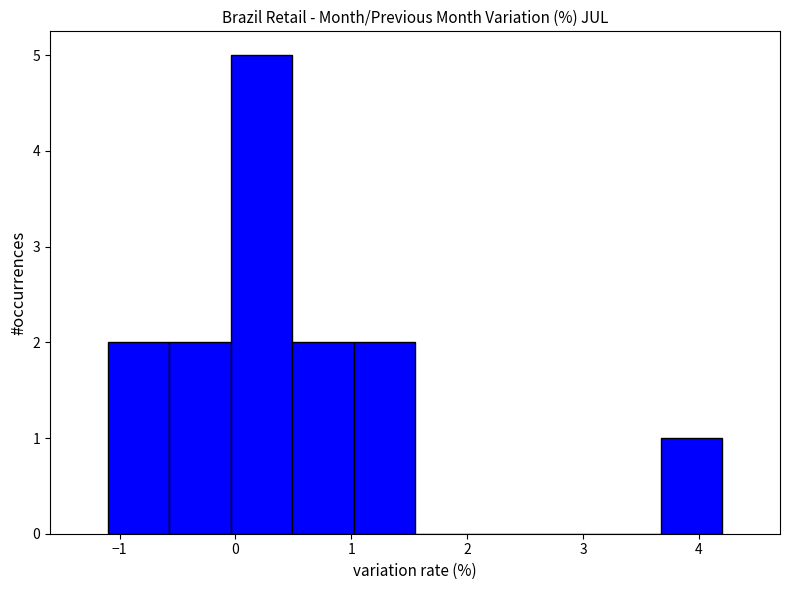

Reading left to right, list every bar in this chart as the range it spans on the x-axis followed by its height. Neither the bar edges nor the heights are printed on the chart, so give them approximately, as read against the axes.

-1.10 to -0.57: 2
-0.57 to -0.04: 2
-0.04 to 0.49: 5
0.49 to 1.02: 2
1.02 to 1.55: 2
1.55 to 2.08: 0
2.08 to 2.61: 0
2.61 to 3.14: 0
3.14 to 3.67: 0
3.67 to 4.20: 1